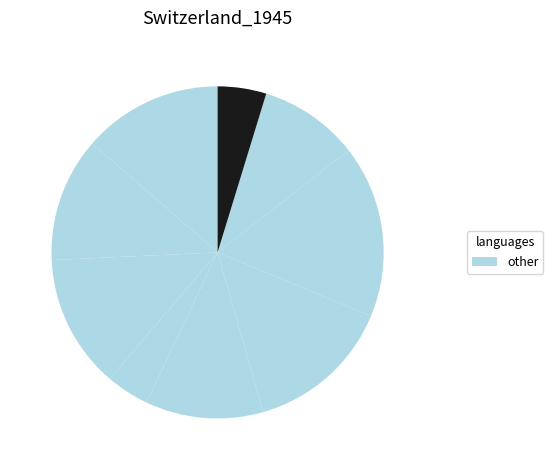

How many segments does this pie chart have?

9